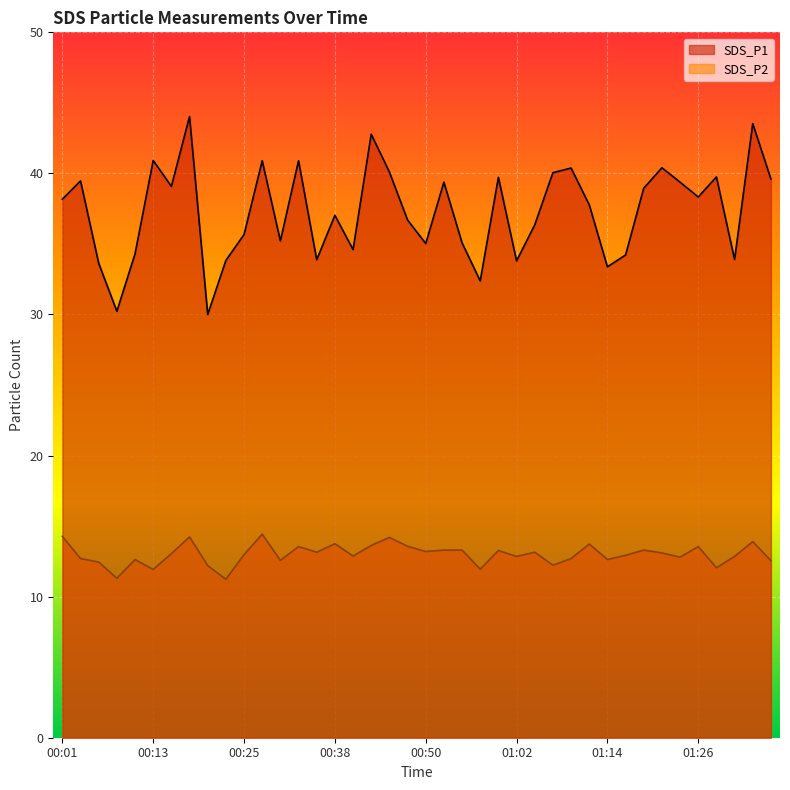

Which category has the lowest value across all series?

00:23